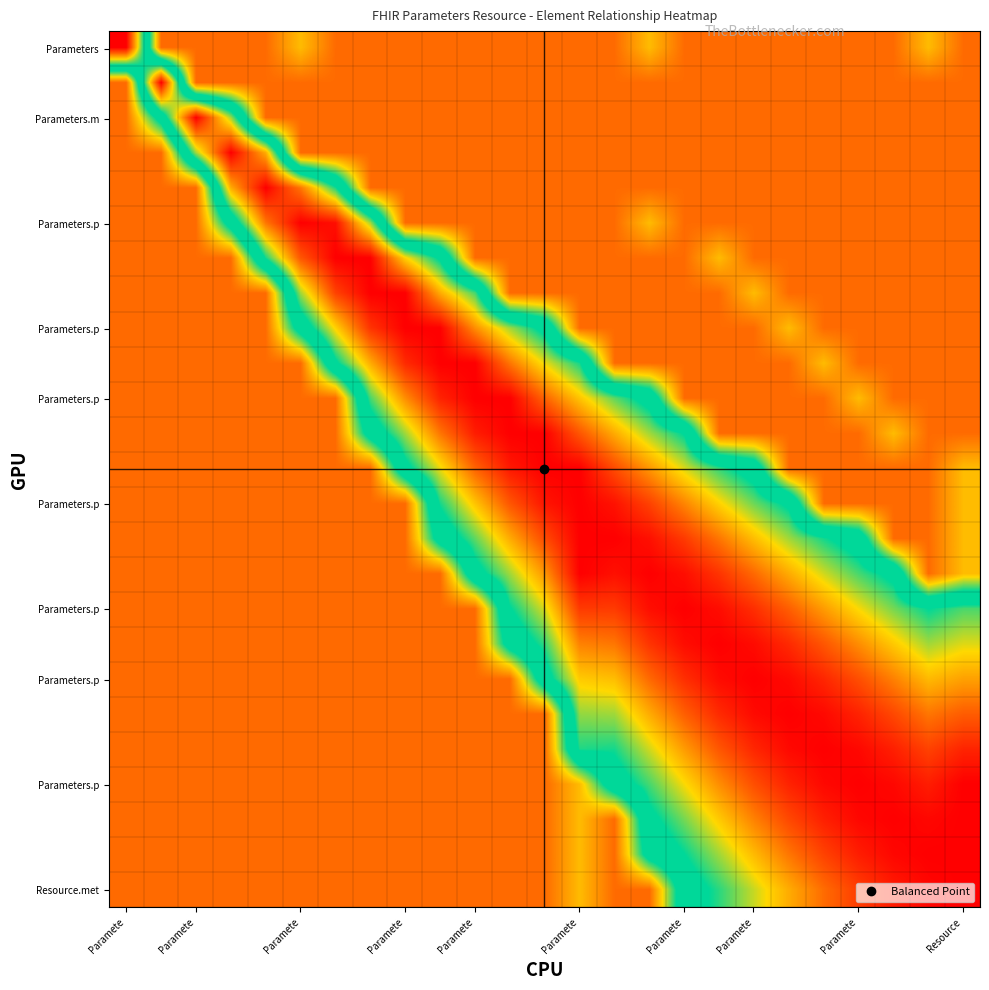

Which label corresponds to the largest value in the chart?

Paramete